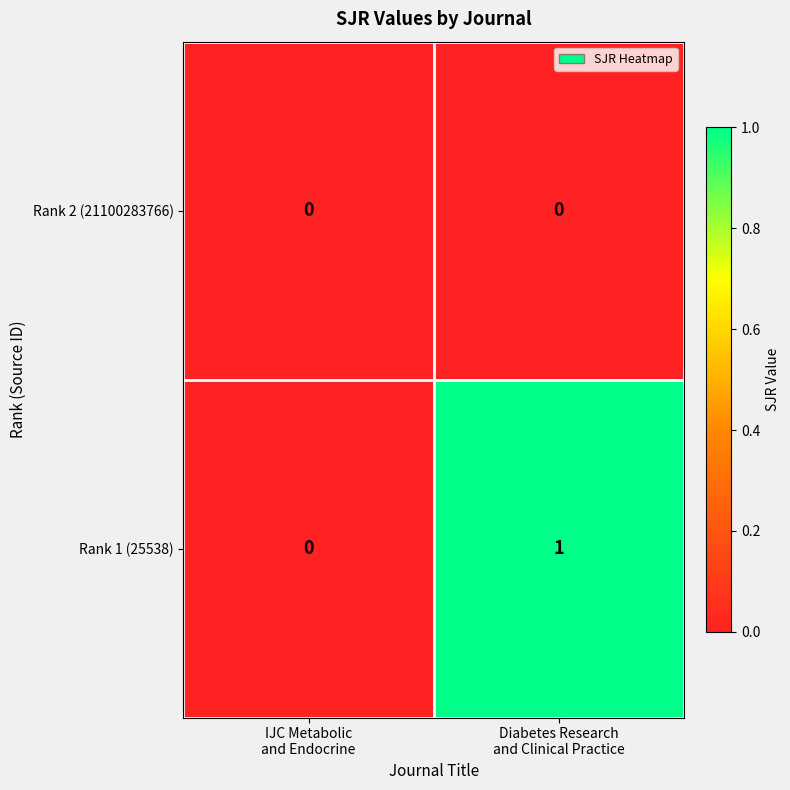

Which series has the largest total across all categories?

Rank 1 (25538)